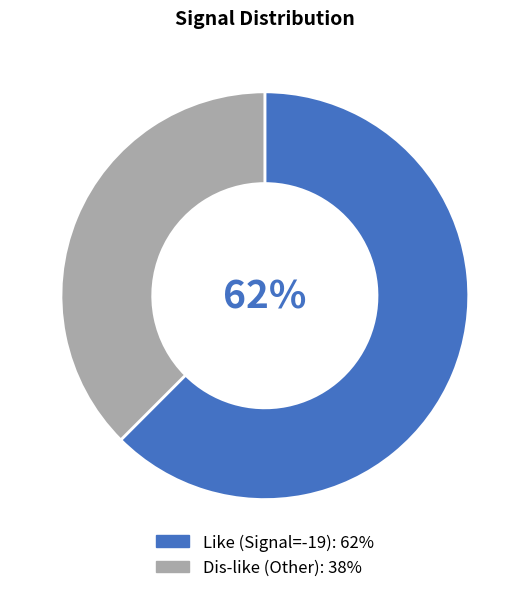

Is there any slice that represents more than half of the pie?

Yes